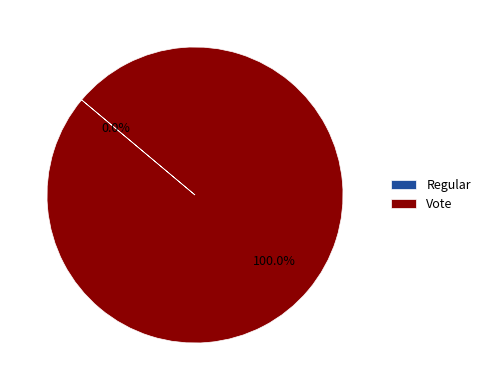

Is the sum of Vote and Regular greater than half?

Yes